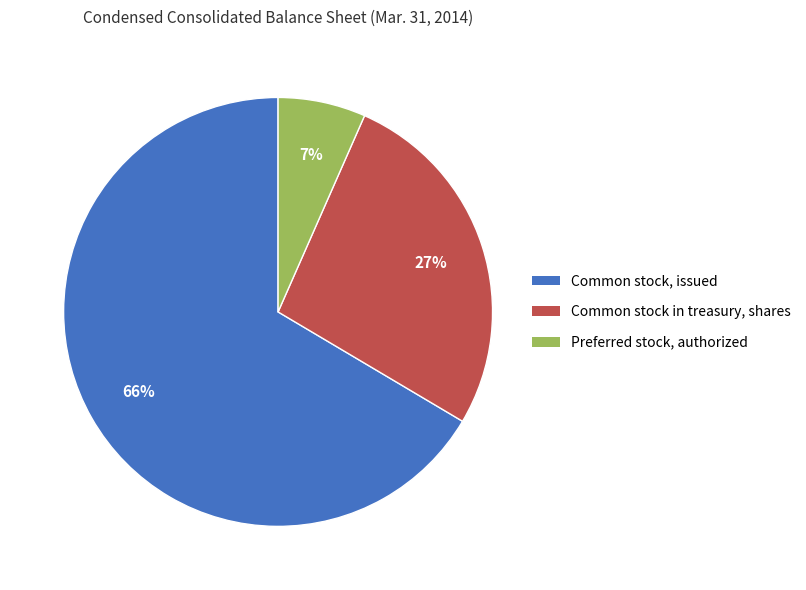

To the nearest percent, what is the difference between the Preferred stock, authorized and Common stock in treasury, shares slice percentages?

20%